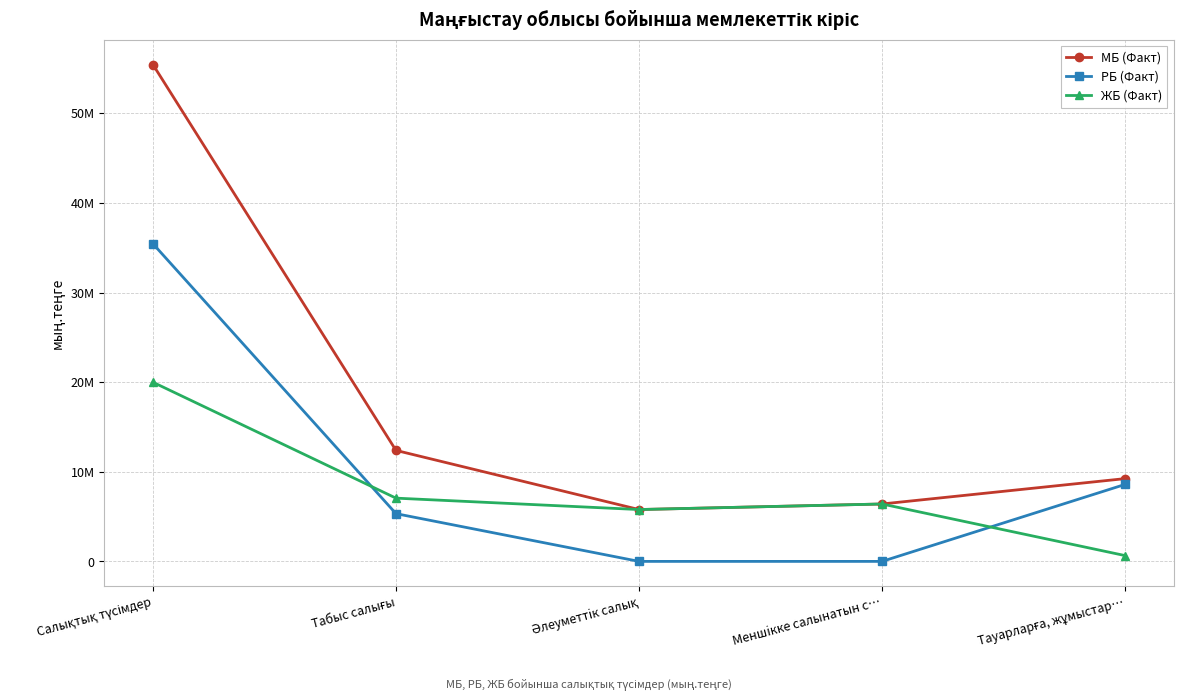

What are all the series names shown in the legend?

МБ (Факт), РБ (Факт), ЖБ (Факт)